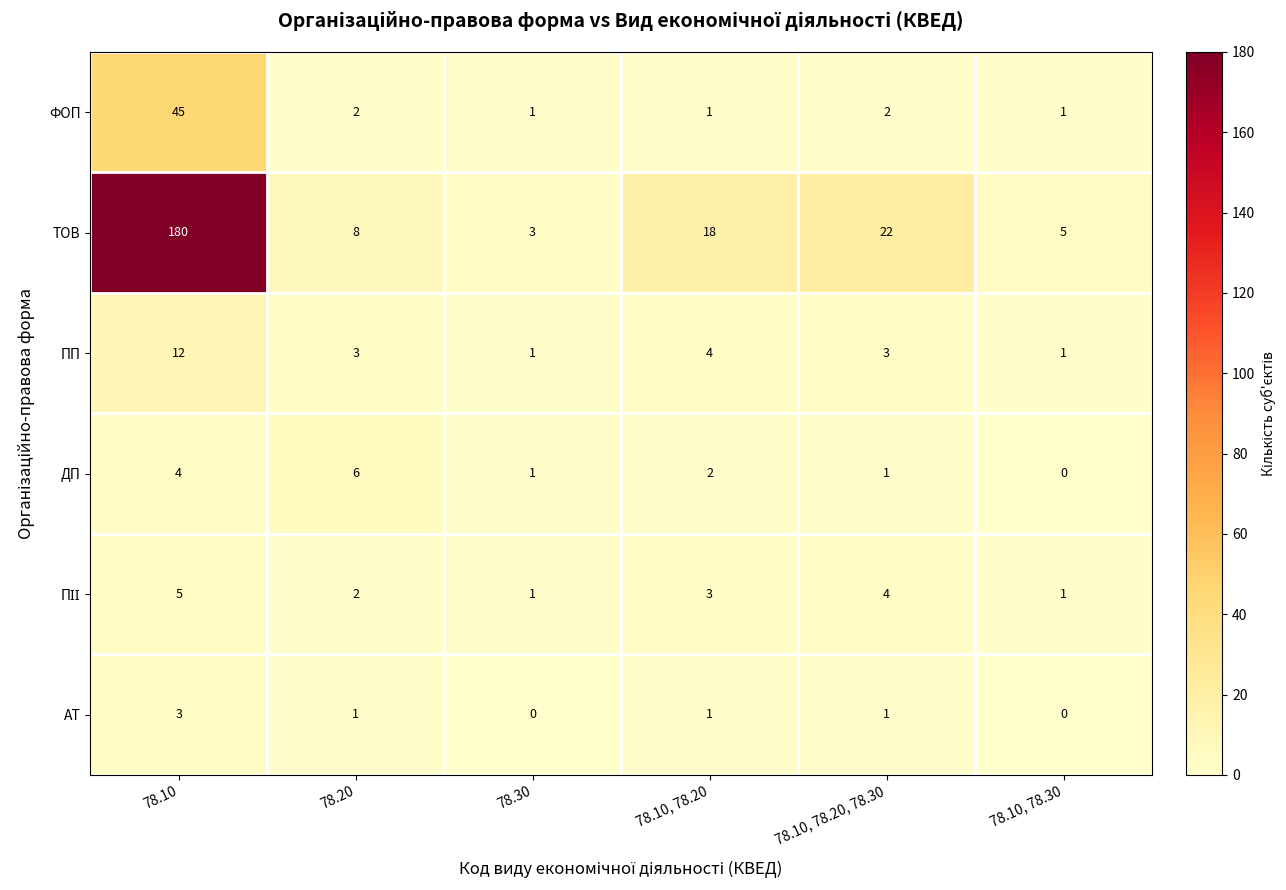

At how many categories does at least one series exceed 106?

1